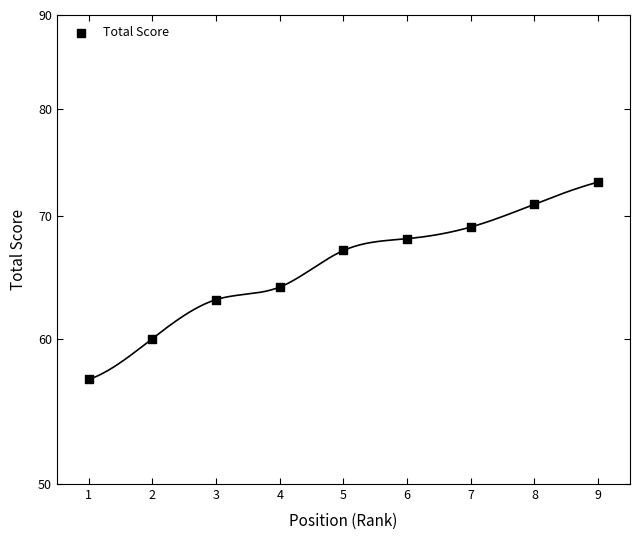

What is the change in value from 1 to 3?

+6